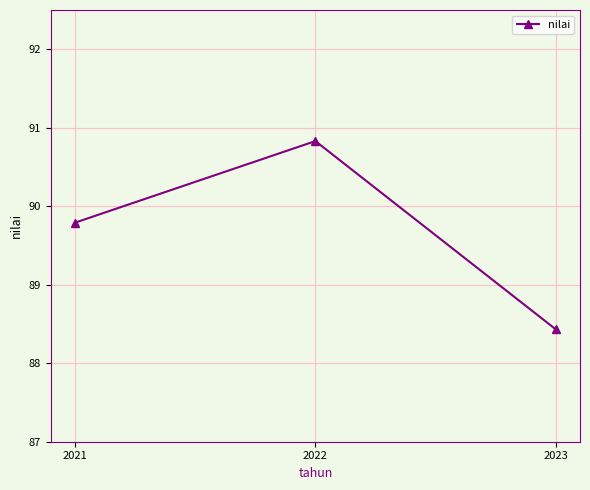

List the labels in order of value, largest first.

2022, 2021, 2023